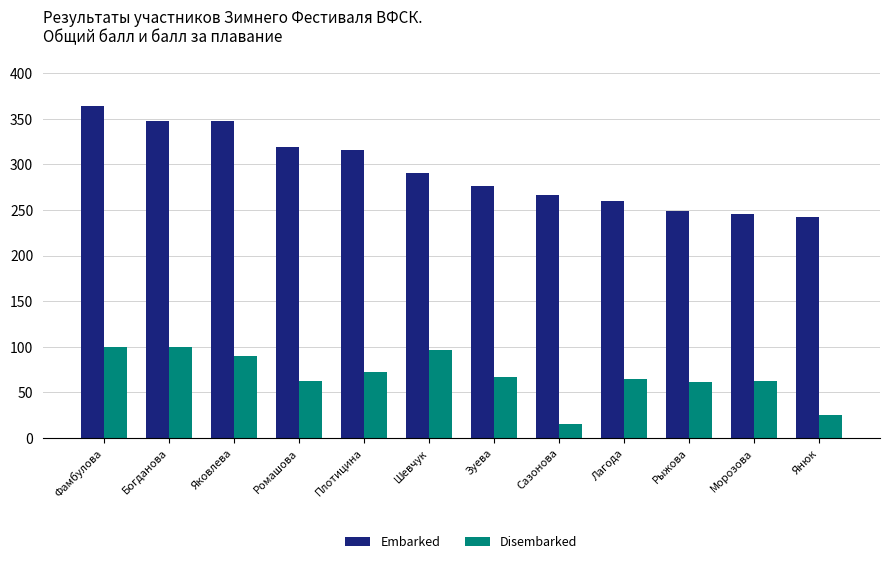

At Морозова, list the series in order from smallest to largest.

Disembarked, Embarked